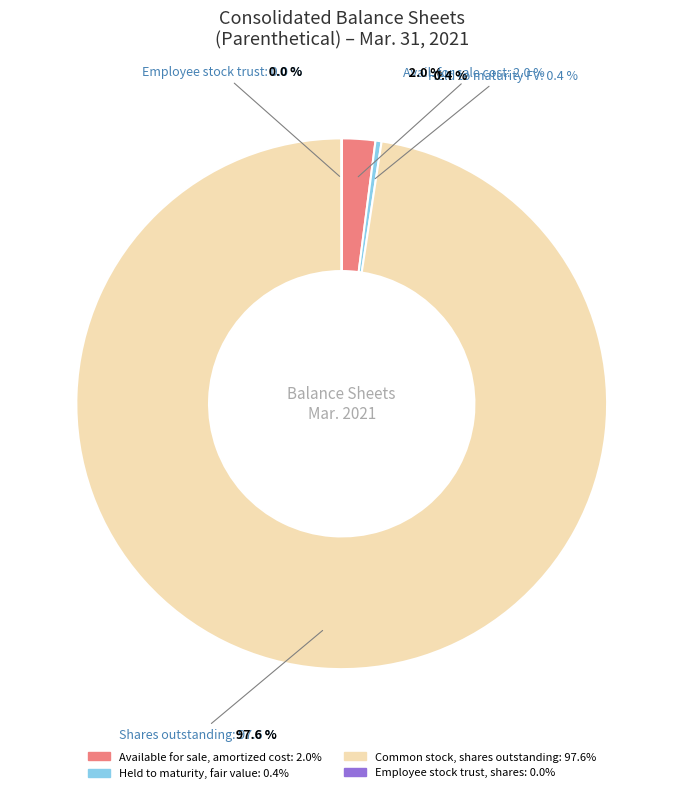

What percentage do Available for sale, amortized cost and Common stock, shares outstanding together represent?

99.6%